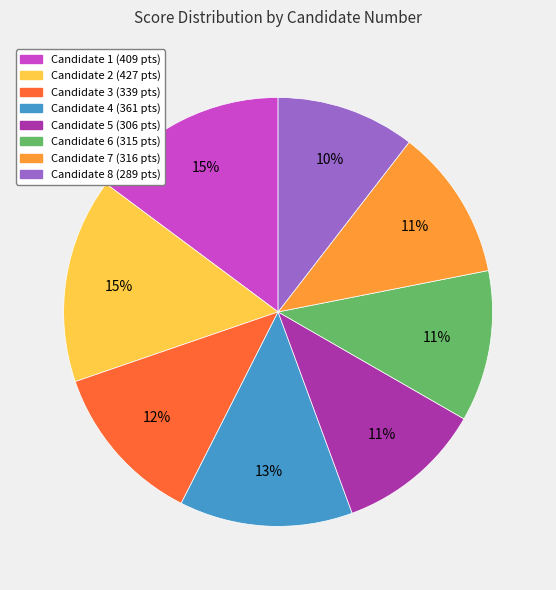

To the nearest percent, what is the average slice percentage?

12%